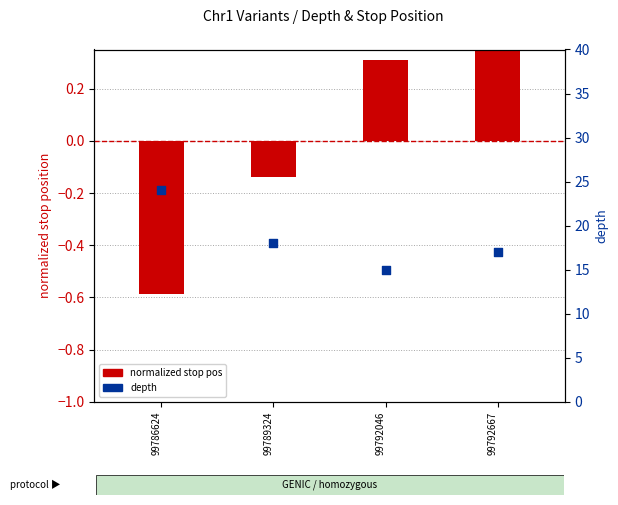

At how many categories does at least one series exceed 0?

4